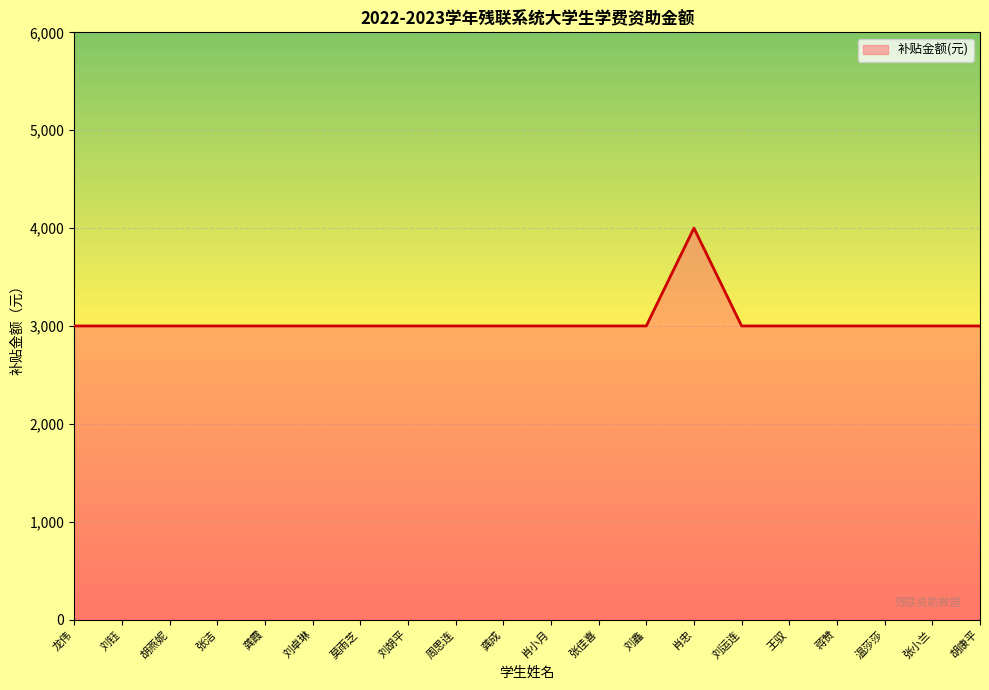

What is the greatest value displayed?

4000